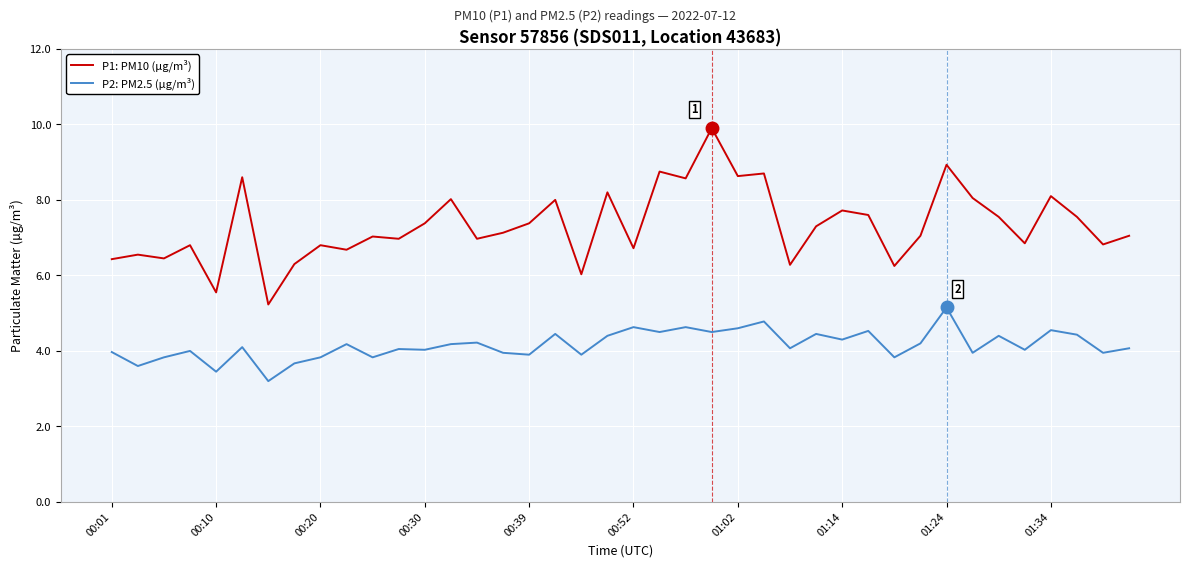

What is the minimum value shown in the chart?

3.2